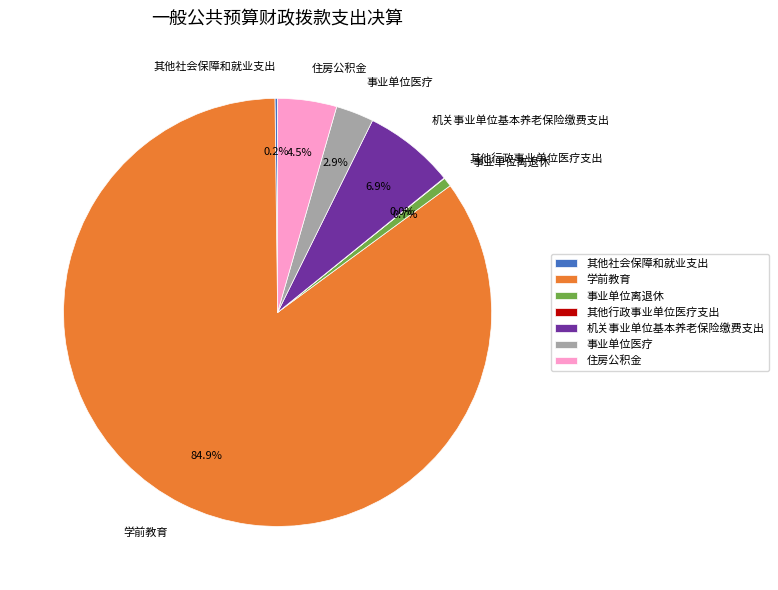

What portion of the pie excludes 机关事业单位基本养老保险缴费支出?

93.1%